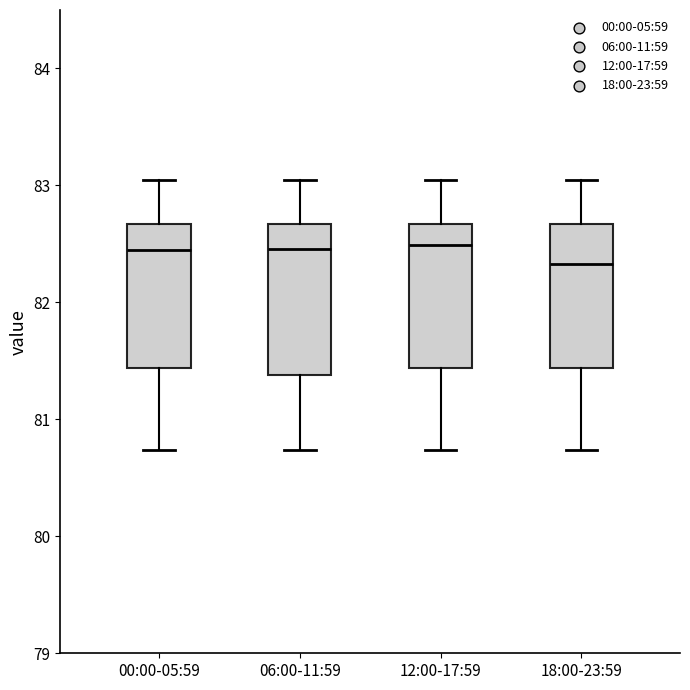

Reading left to right, read every box against the y-axis: the position of its median line, the range the box covers, and the ends of its whiskers. The values are not printed on the chart, so give them approximately, as read against the axis.

00:00-05:59: median 82.4, box 81.4 to 82.7, whiskers 80.7 to 83.1
06:00-11:59: median 82.5, box 81.4 to 82.7, whiskers 80.7 to 83.1
12:00-17:59: median 82.5, box 81.4 to 82.7, whiskers 80.7 to 83.1
18:00-23:59: median 82.3, box 81.4 to 82.7, whiskers 80.7 to 83.1